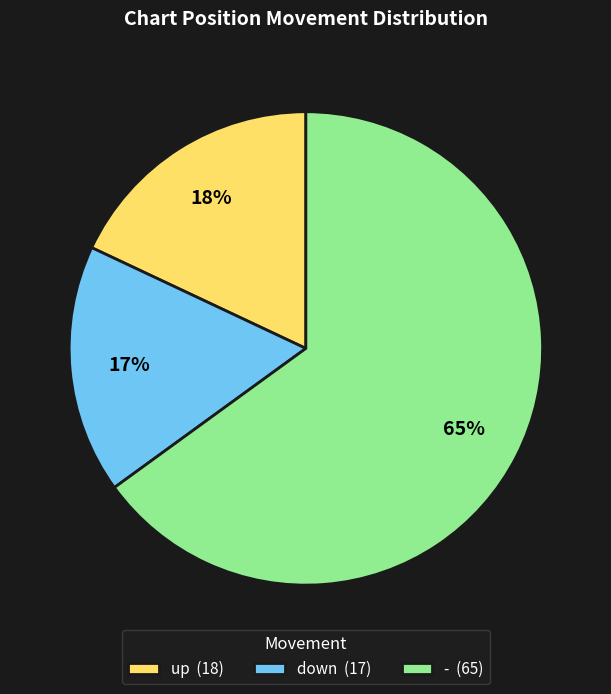

How many slices are in this pie chart?

3